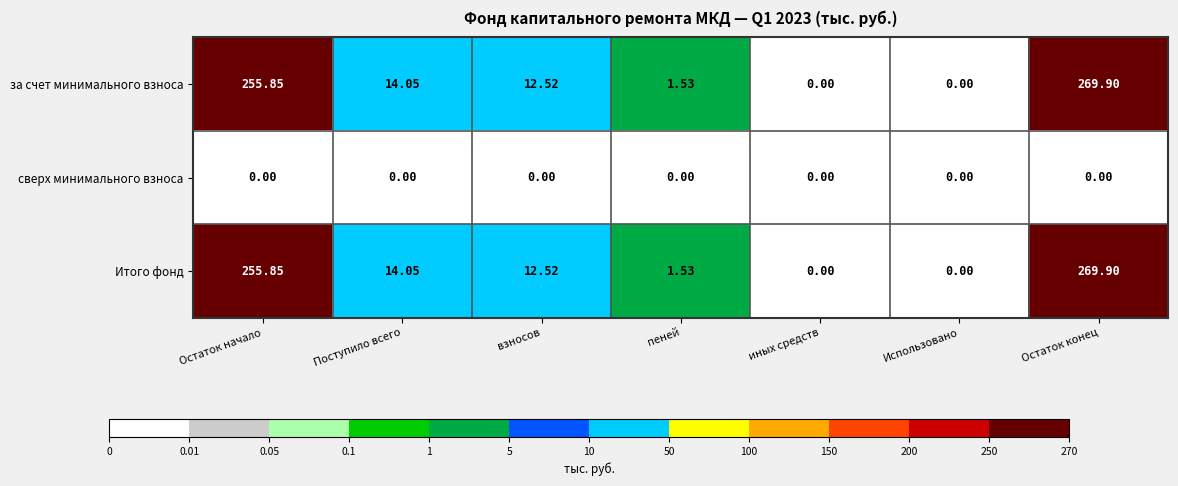

How many data points in Итого фонд are less than 12?

3